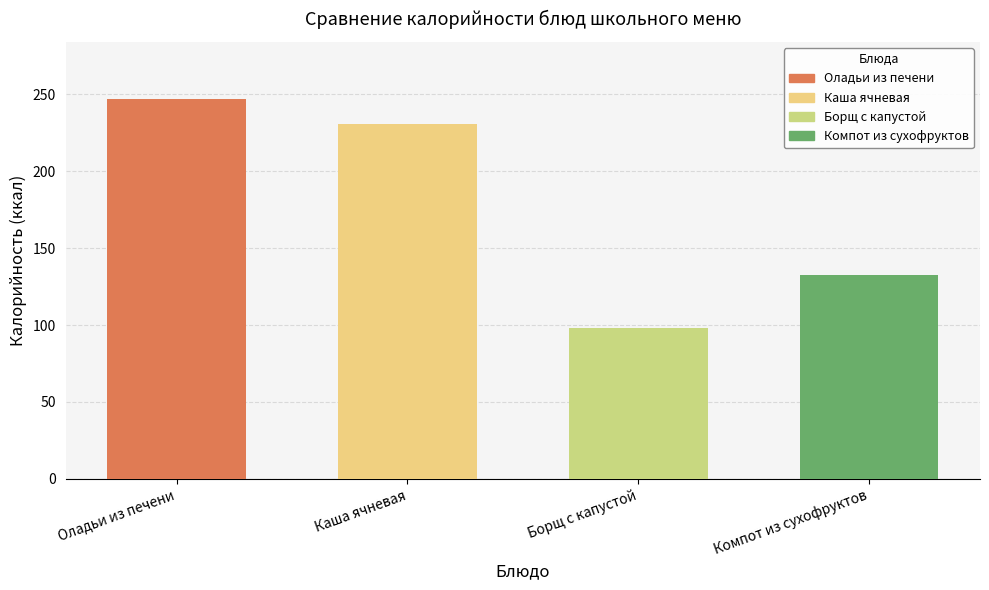

The Углеводы series shows 30.0 at Хлеб ржаной. True or false?

False